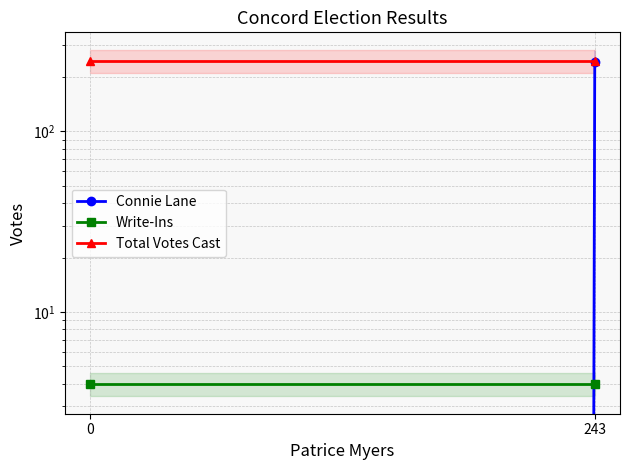

Which series has the largest range (max minus min)?

Connie Lane